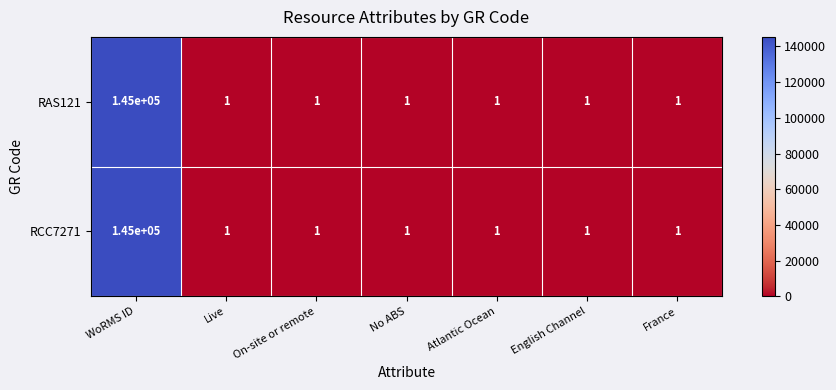

What is the maximum value shown in the chart?

145000